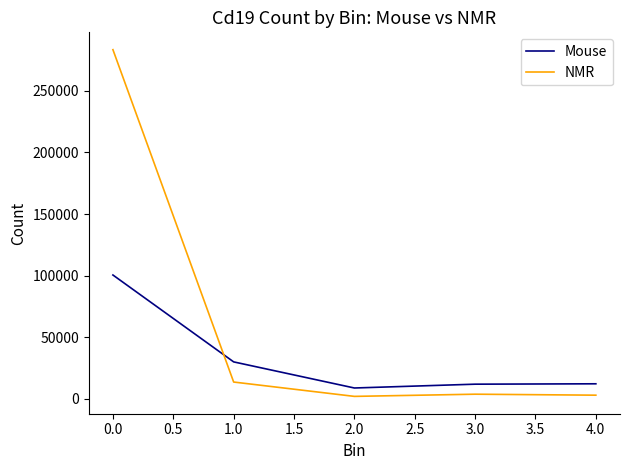

Between 1.0 and 4.0, which series saw the biggest shift?

Mouse